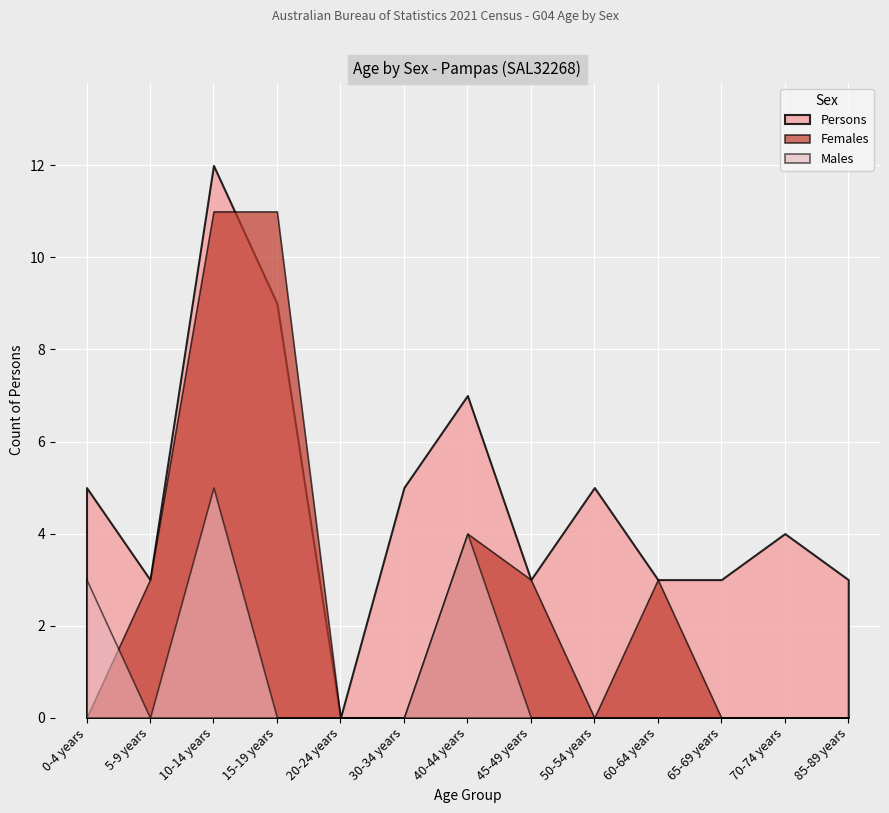

What is the highest value of the Males series?

5